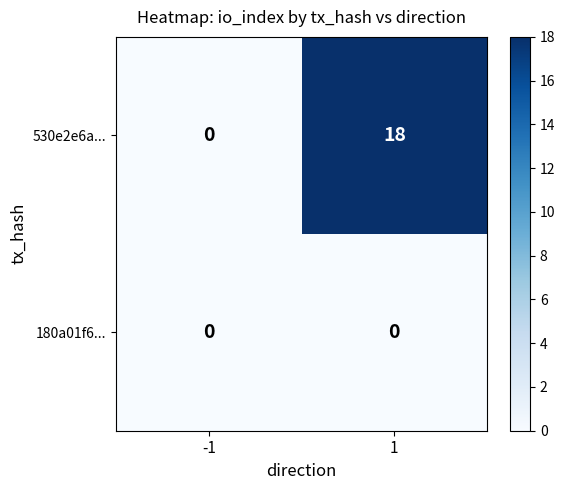

List the labels in order of 530e2e6a... value, largest first.

1, -1